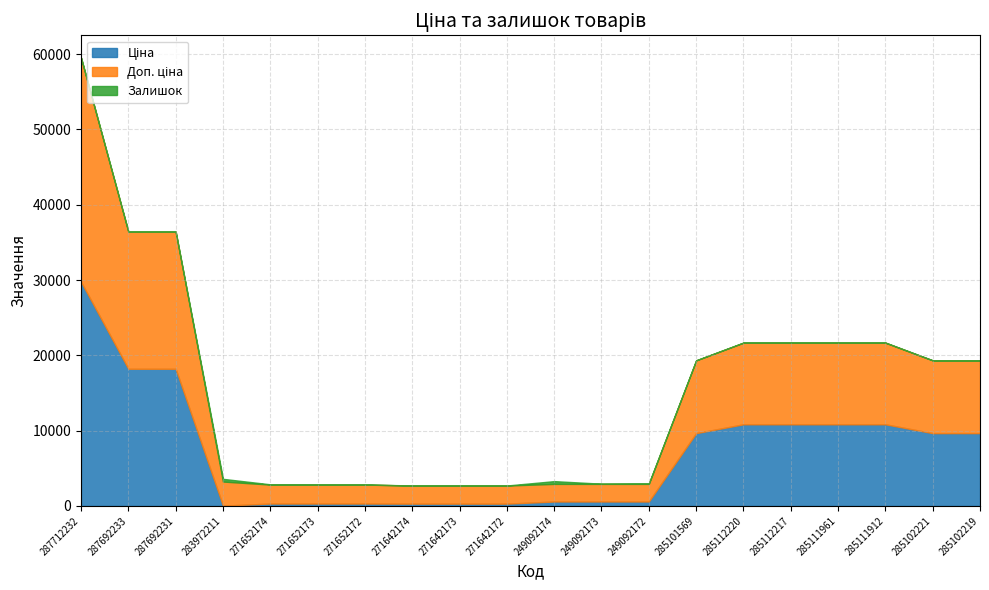

True or false: Залишок and Доп. ціна cross at least once.

False